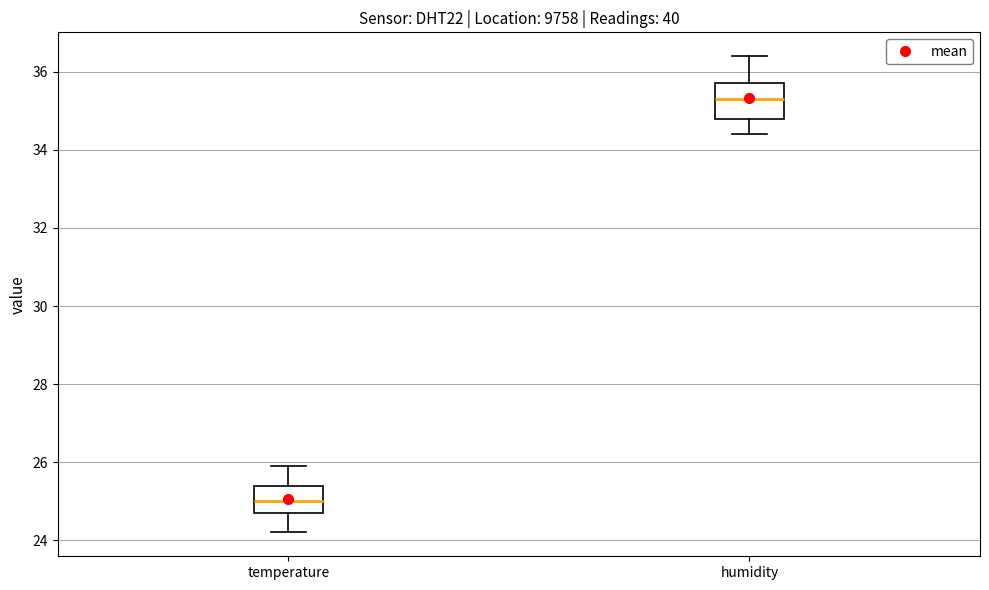

Which box has the lowest median line?

temperature